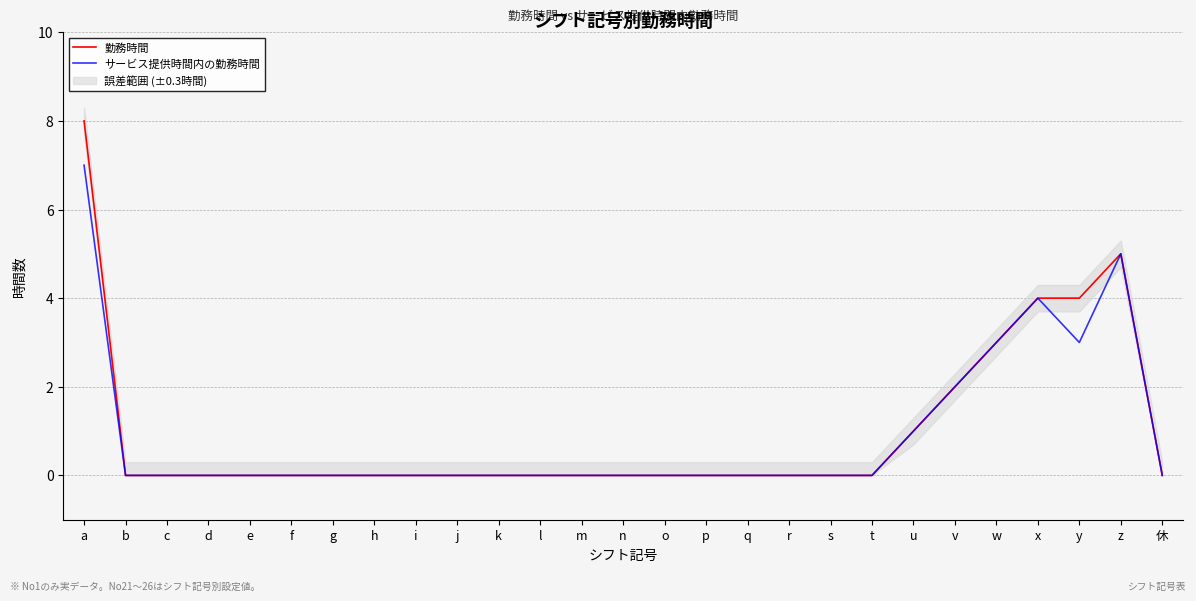

List the labels in order of サービス提供時間内の勤務時間 value, smallest first.

b, c, d, e, f, g, h, i, j, k, l, m, n, o, p, q, r, s, t, 休, u, v, w, y, x, z, a